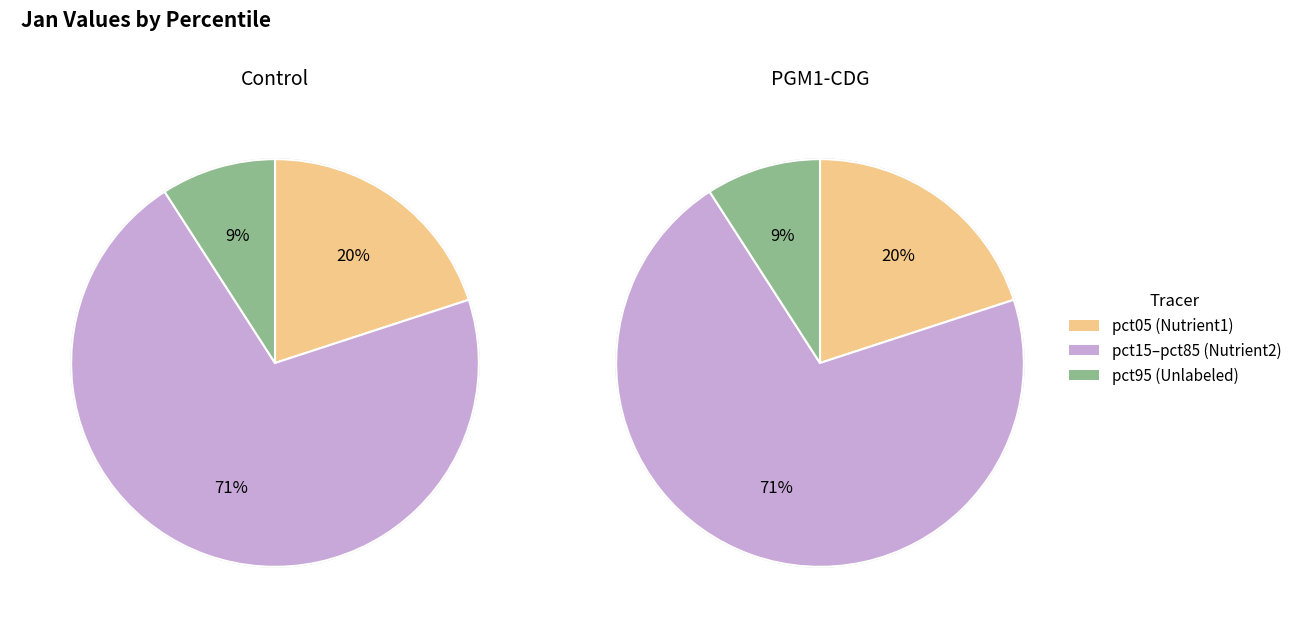

True or false: pct85 accounts for 16% of the total.

False